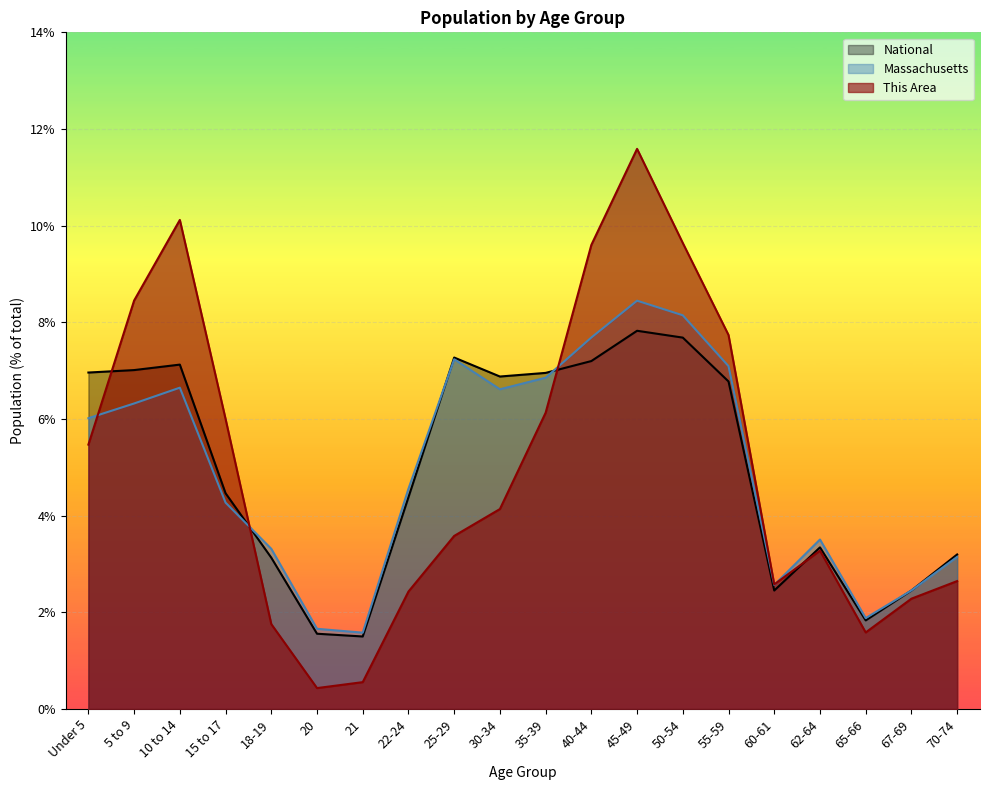

Where does the This Area series first go above 4?

Under 5